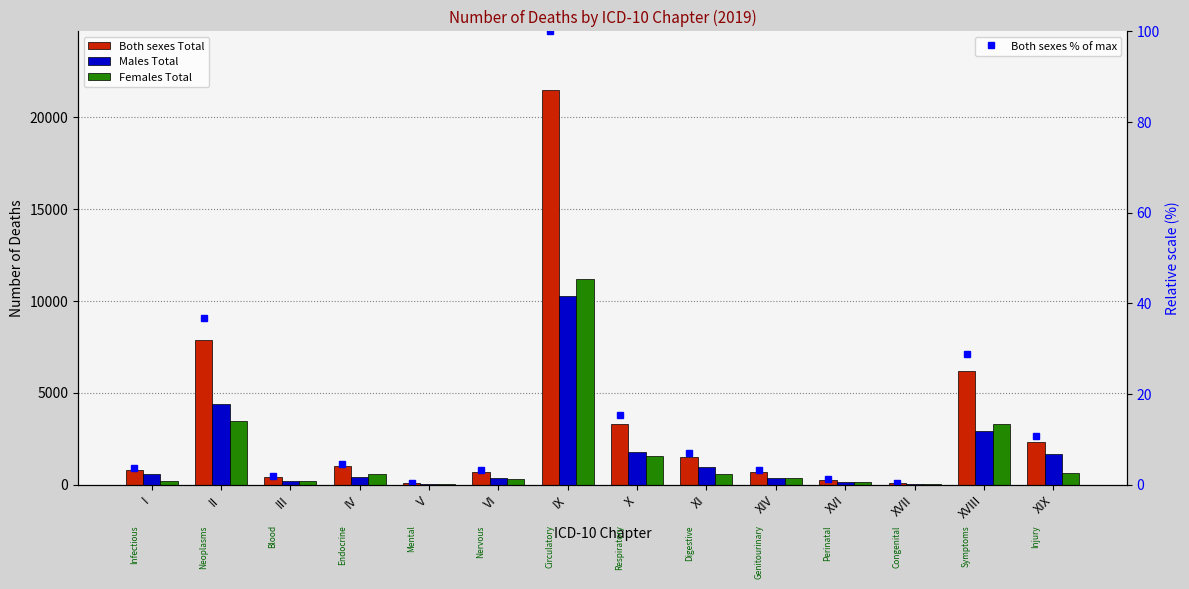

What is the smallest value displayed?

0.4